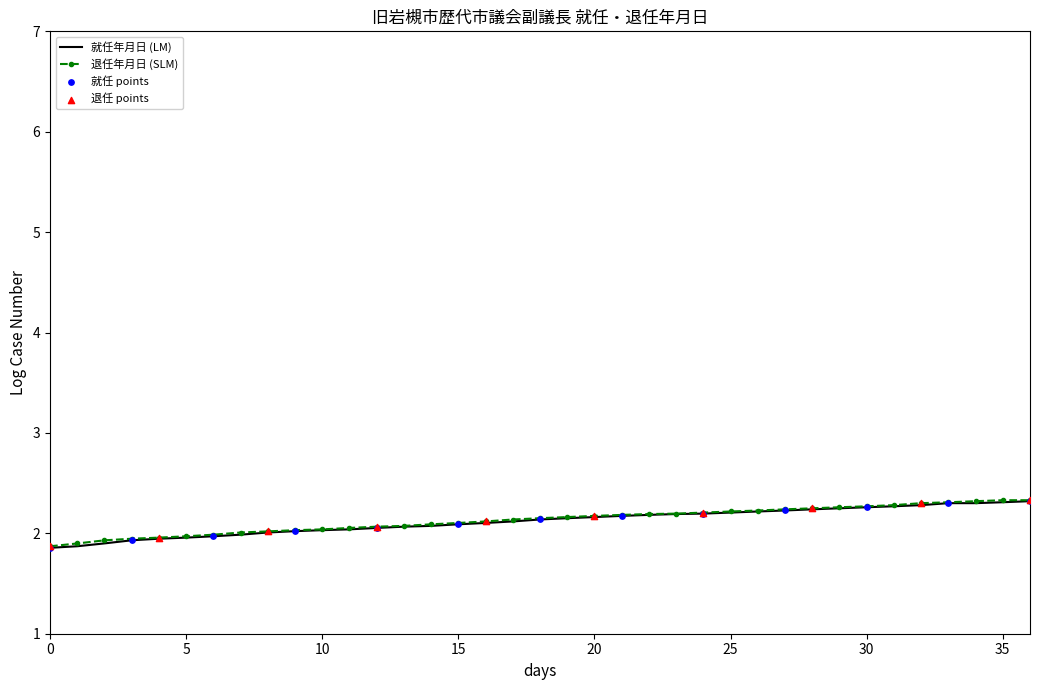

What is the minimum value shown in the chart?

1.9